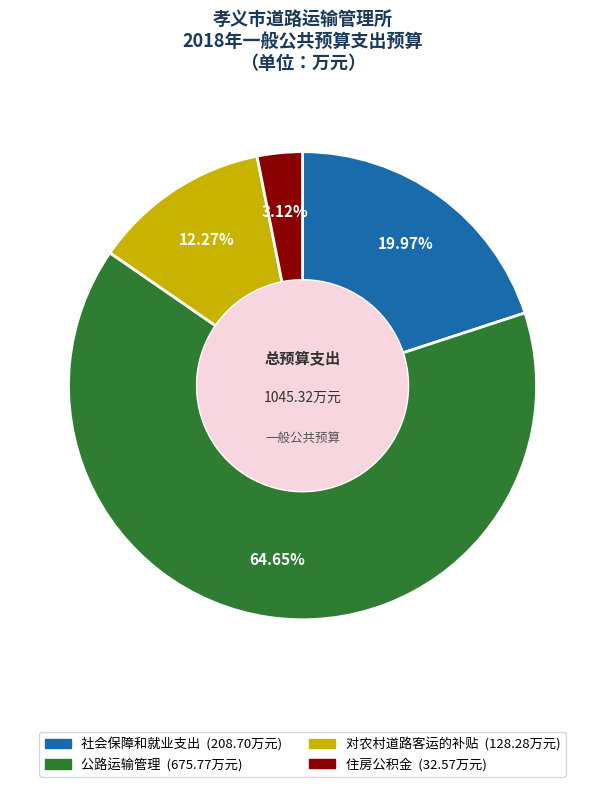

Rank the categories by value from highest to lowest.

公路运输管理, 社会保障和就业支出, 对农村道路客运的补贴, 住房公积金